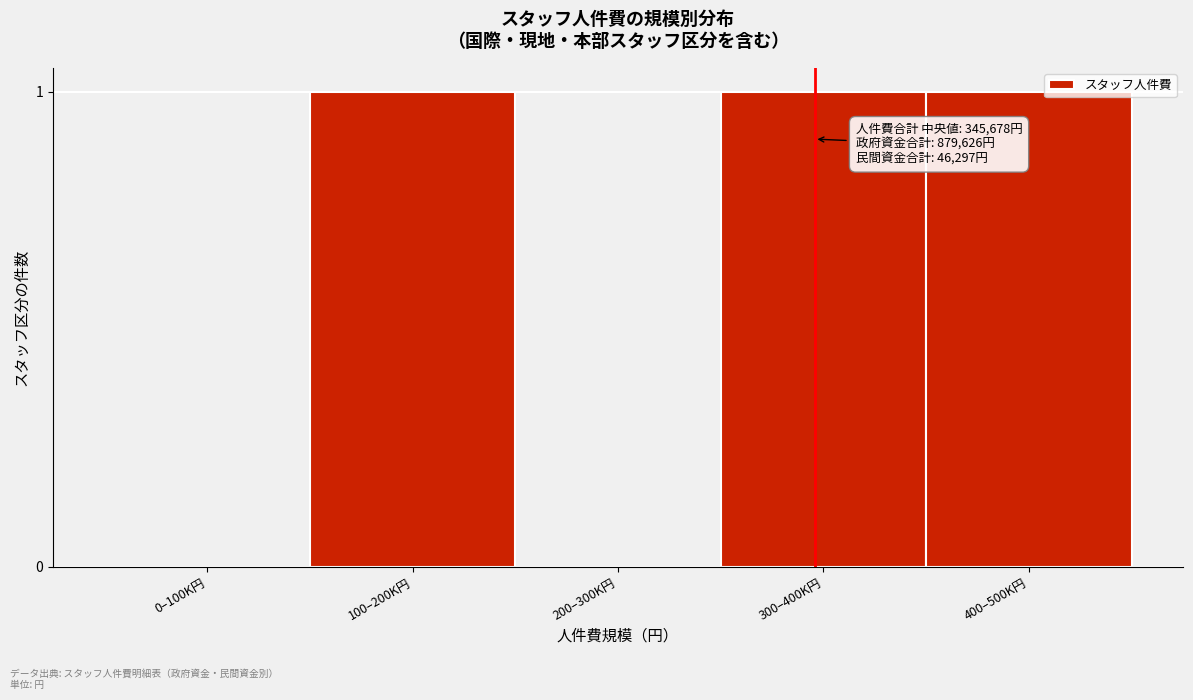

Reading right to left, list all the values displayed in this chart.

400–500K円=1	300–400K円=1	200–300K円=0	100–200K円=1	0–100K円=0